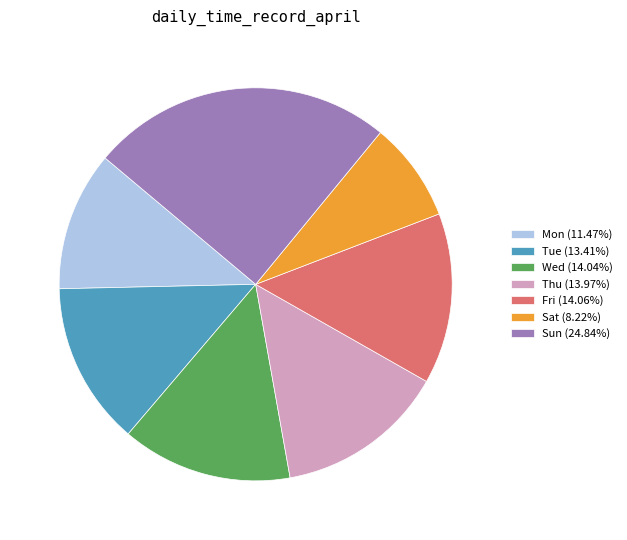

Which slice is the smallest?

Sat